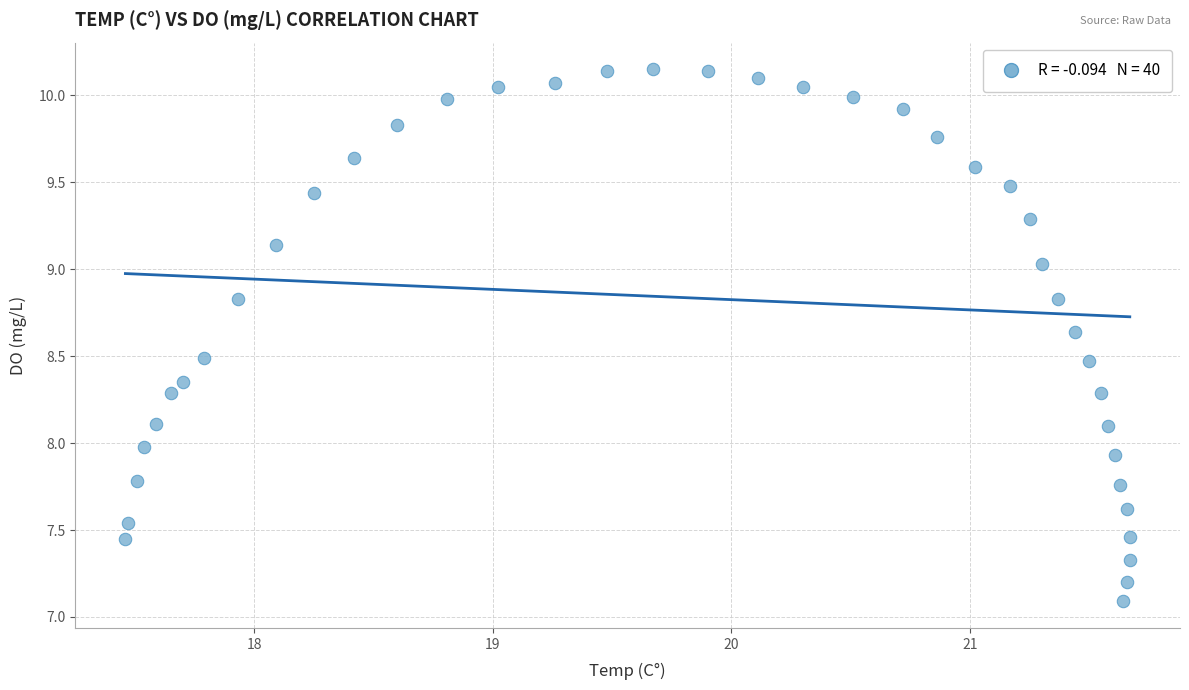

What is the range of X values (max minus min)?

4.2